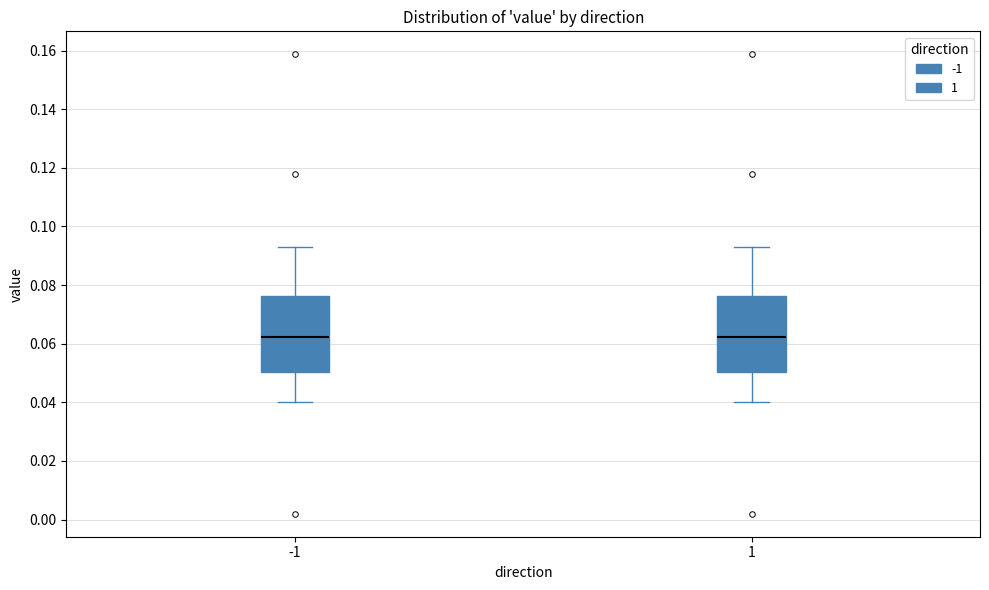

Where is the upper edge of the box at x = 1 on the y-axis? The values are not printed on the chart, so give them approximately, as read against the axis.

0.076